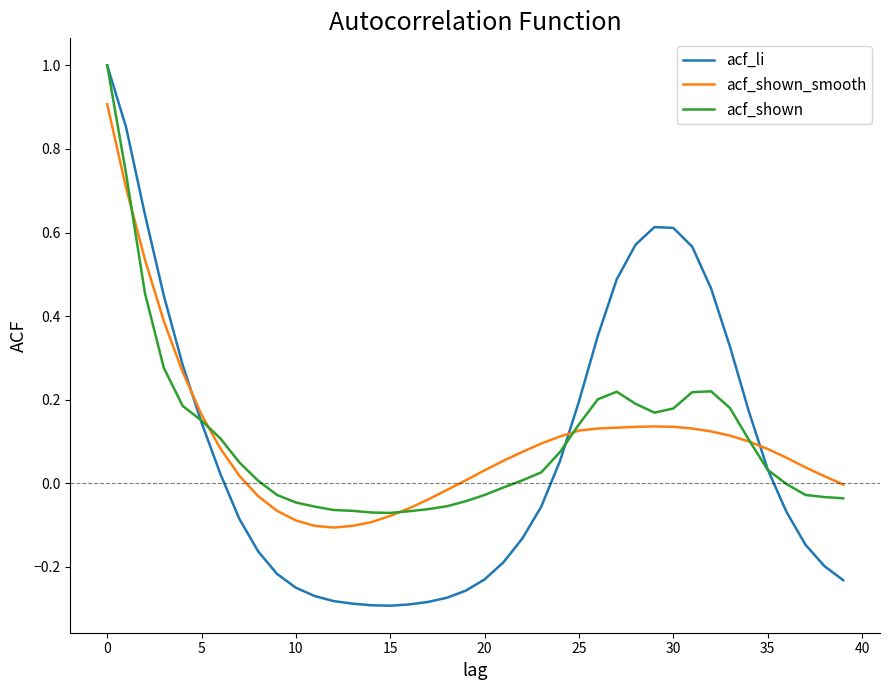

What is the maximum value shown in the chart?

1.0